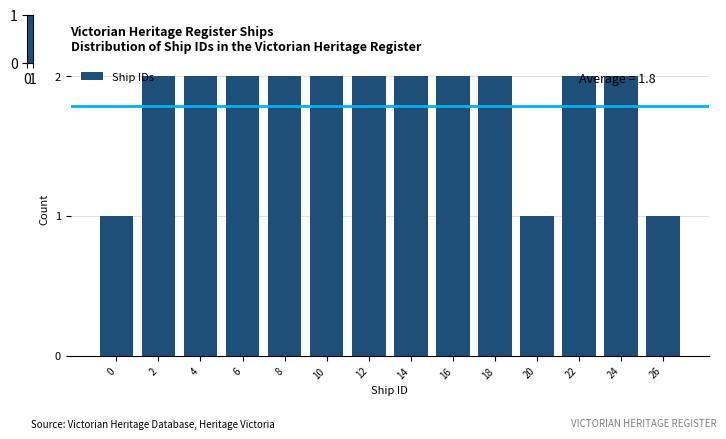

Reading right to left, extract all data points from this chart.

26=1	24=2	22=2	20=1	18=2	16=2	14=2	12=2	10=2	8=2	6=2	4=2	2=2	0=1